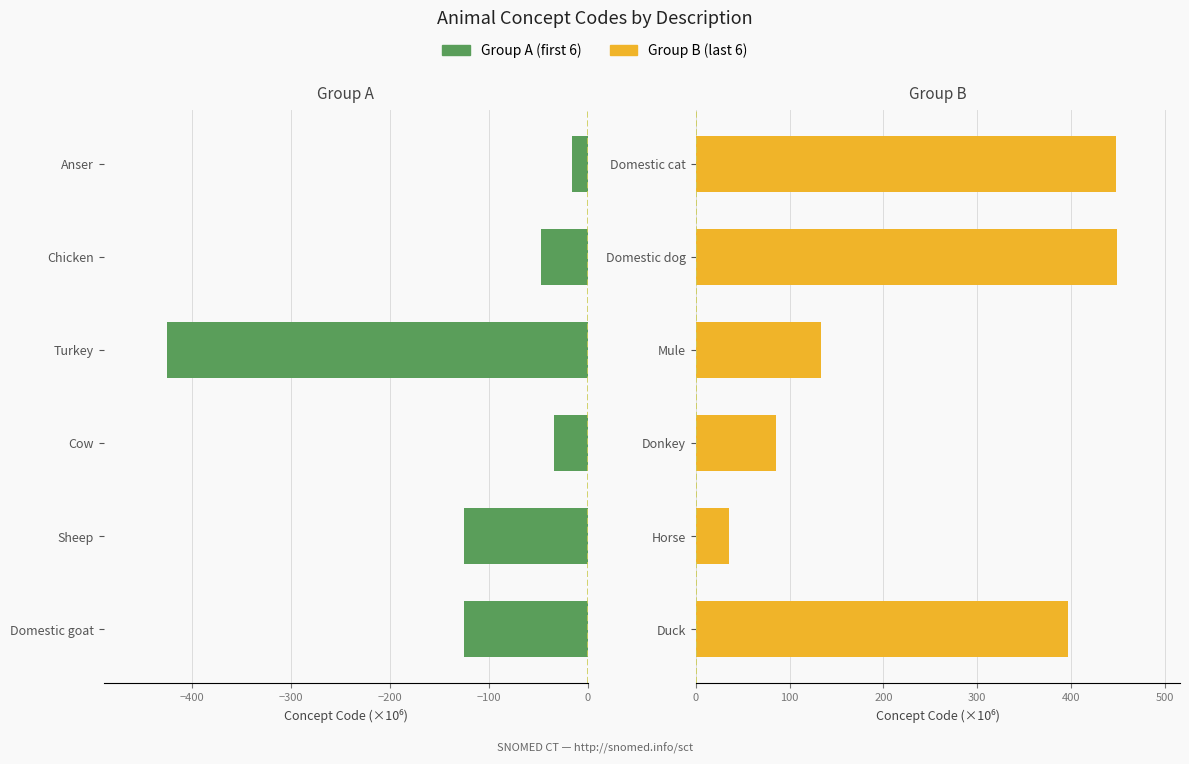

How many groups of bars are there?

6